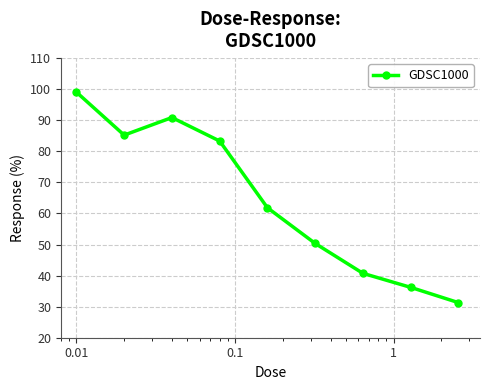

Reading left to right, transcribe all the data shown in this chart.

99.1	85.2	90.9	83.3	61.8	50.3	40.7	36.2	31.3